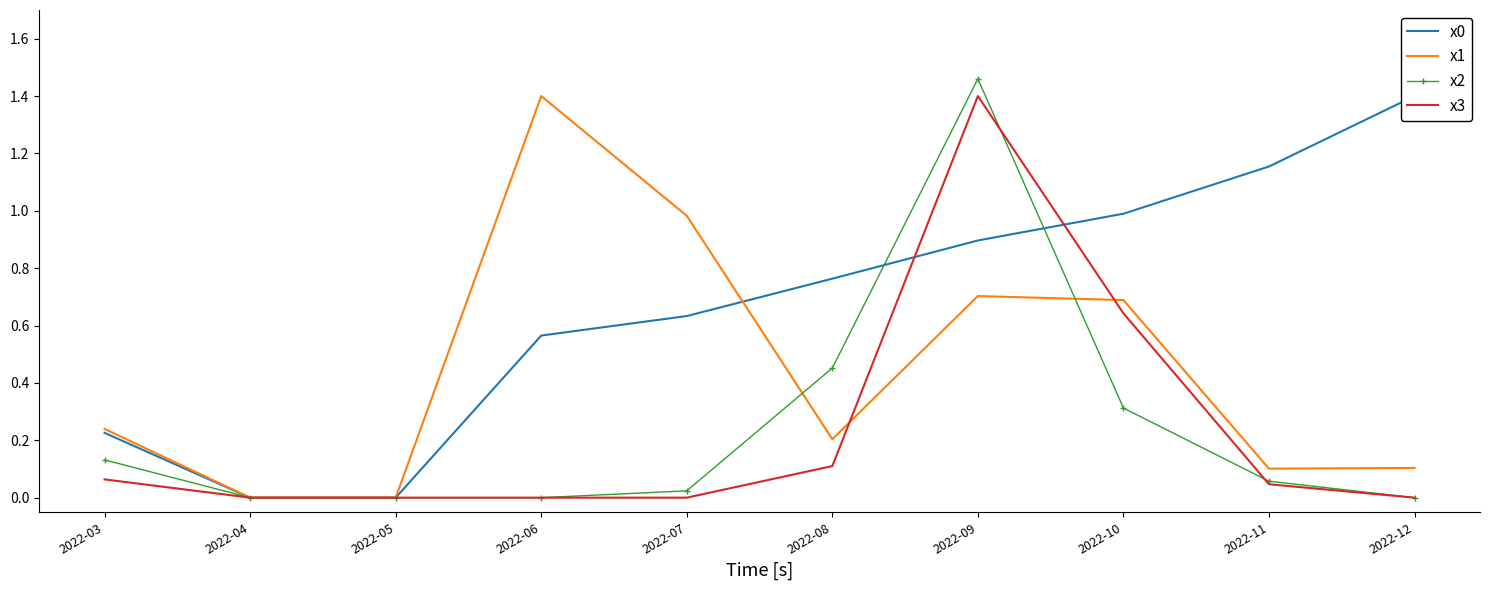

What is the total value across all series at 2022-06?

2.0